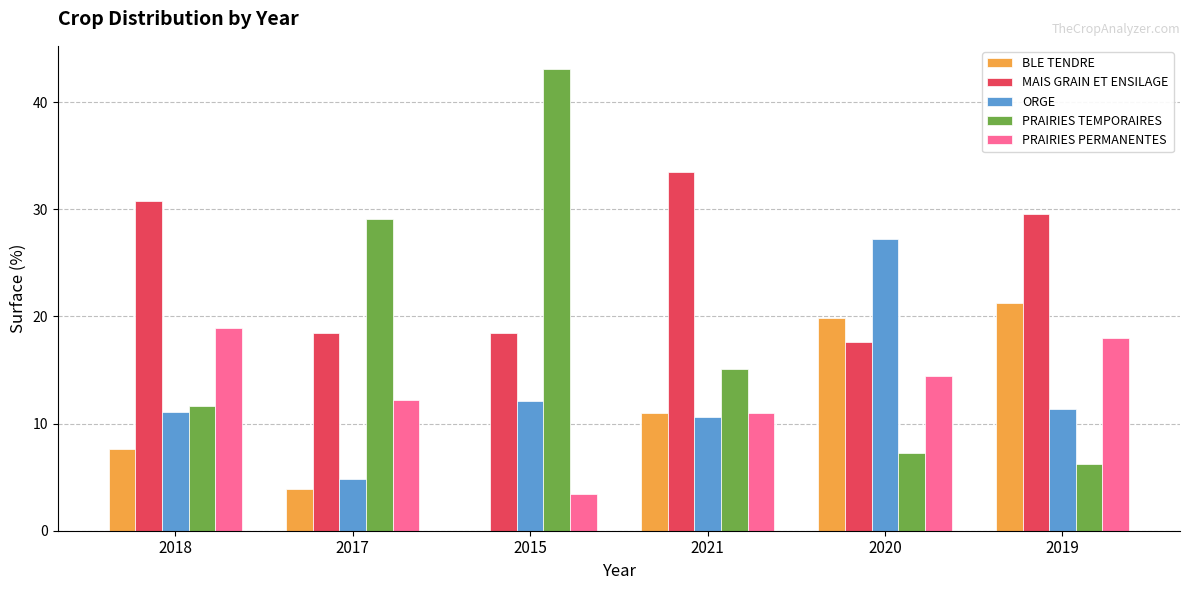

What is the sum of the ORGE values at 2020 and 2018?

38.3